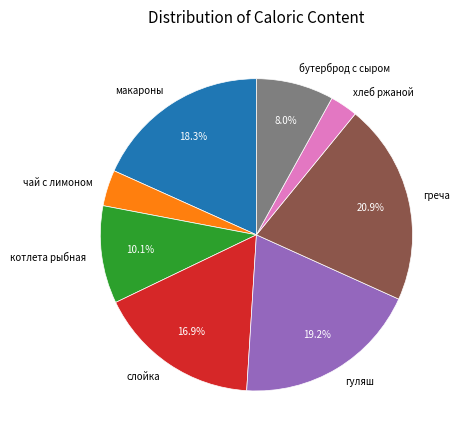

Which slice is the smallest?

хлеб ржаной